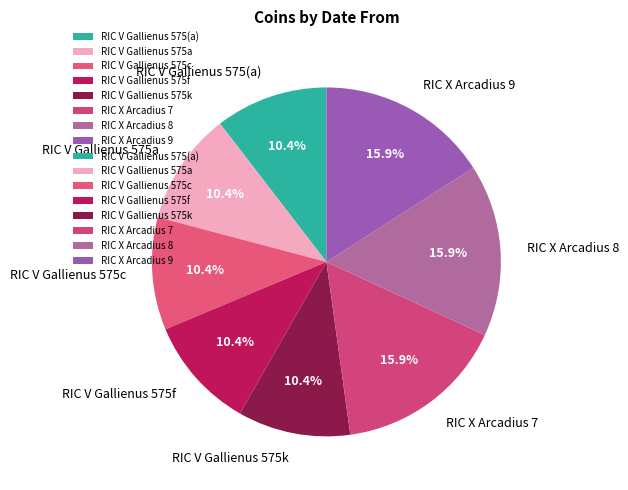

Is there a majority slice in this chart?

No